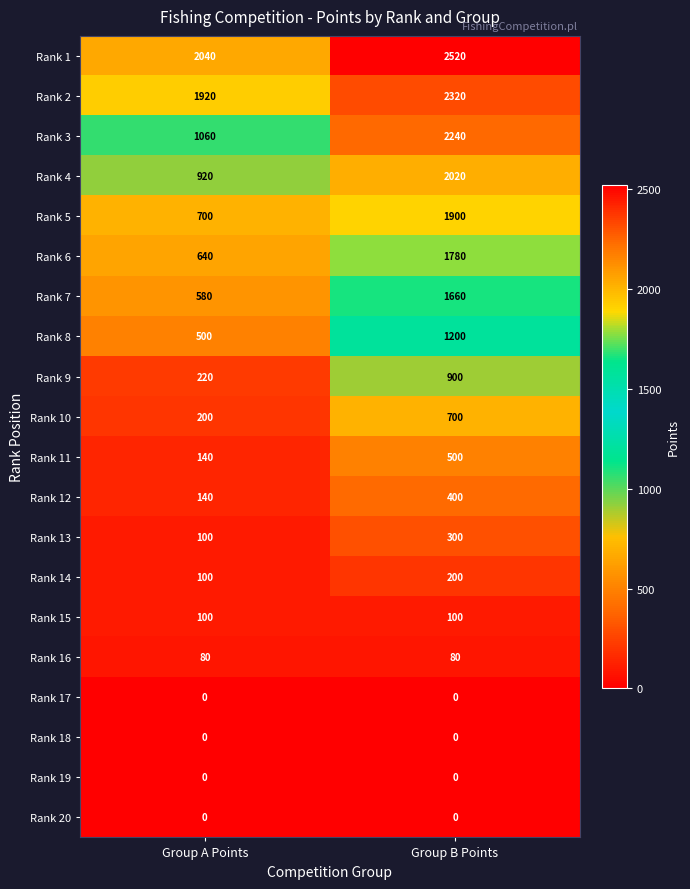

List the labels in order of Rank 11 value, smallest first.

Group A Points, Group B Points